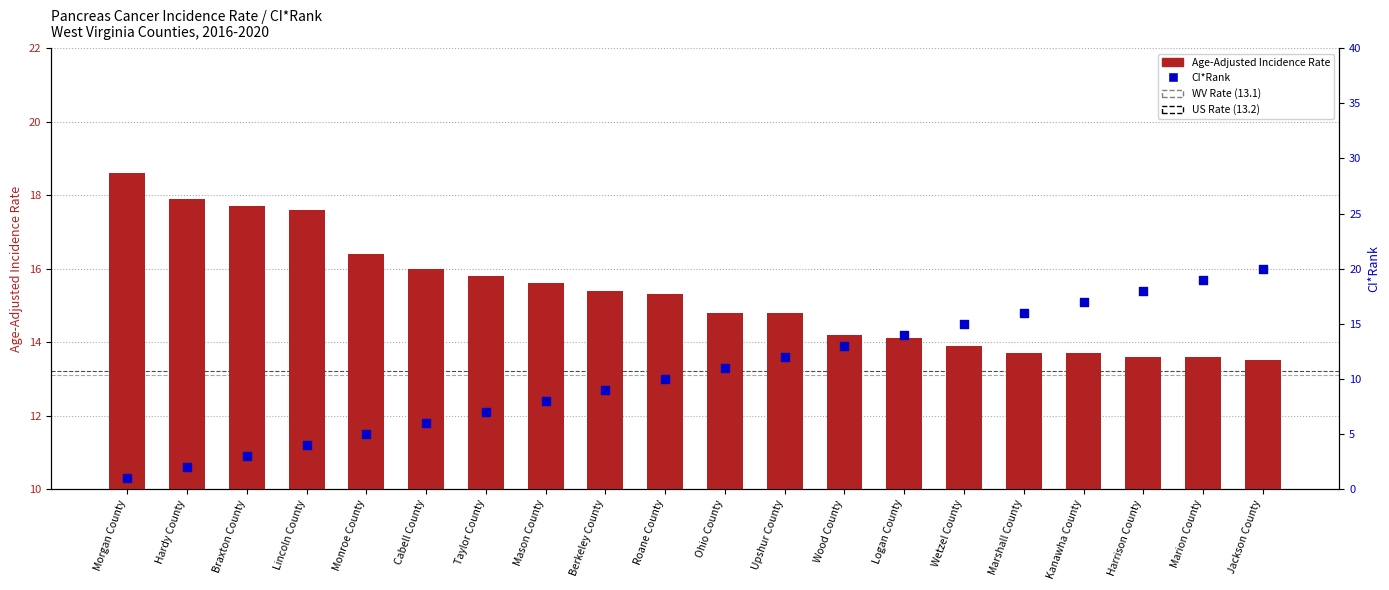

At how many categories does at least one series exceed 4?

20